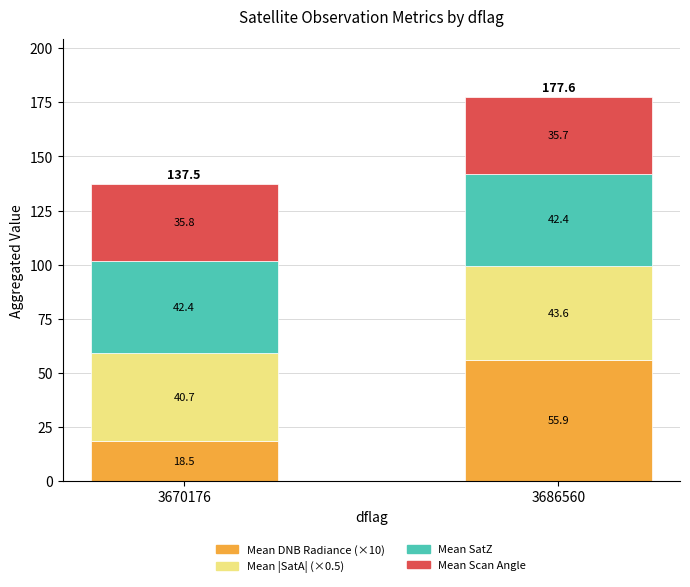

How many bars are there in total?

2